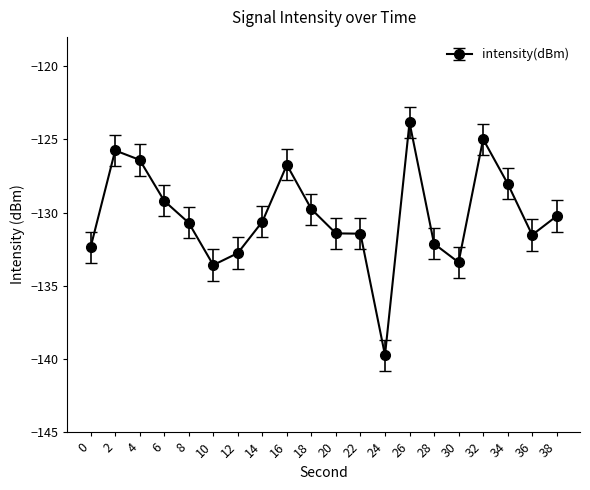

What is the sum of all values?

-2604.6